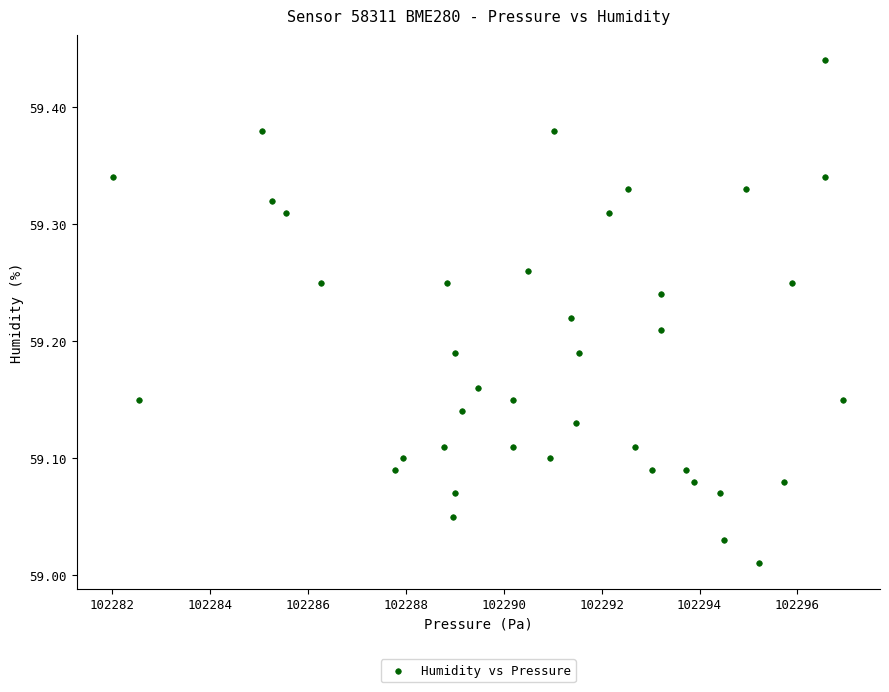

What is the range of Y values (max minus min)?

0.4